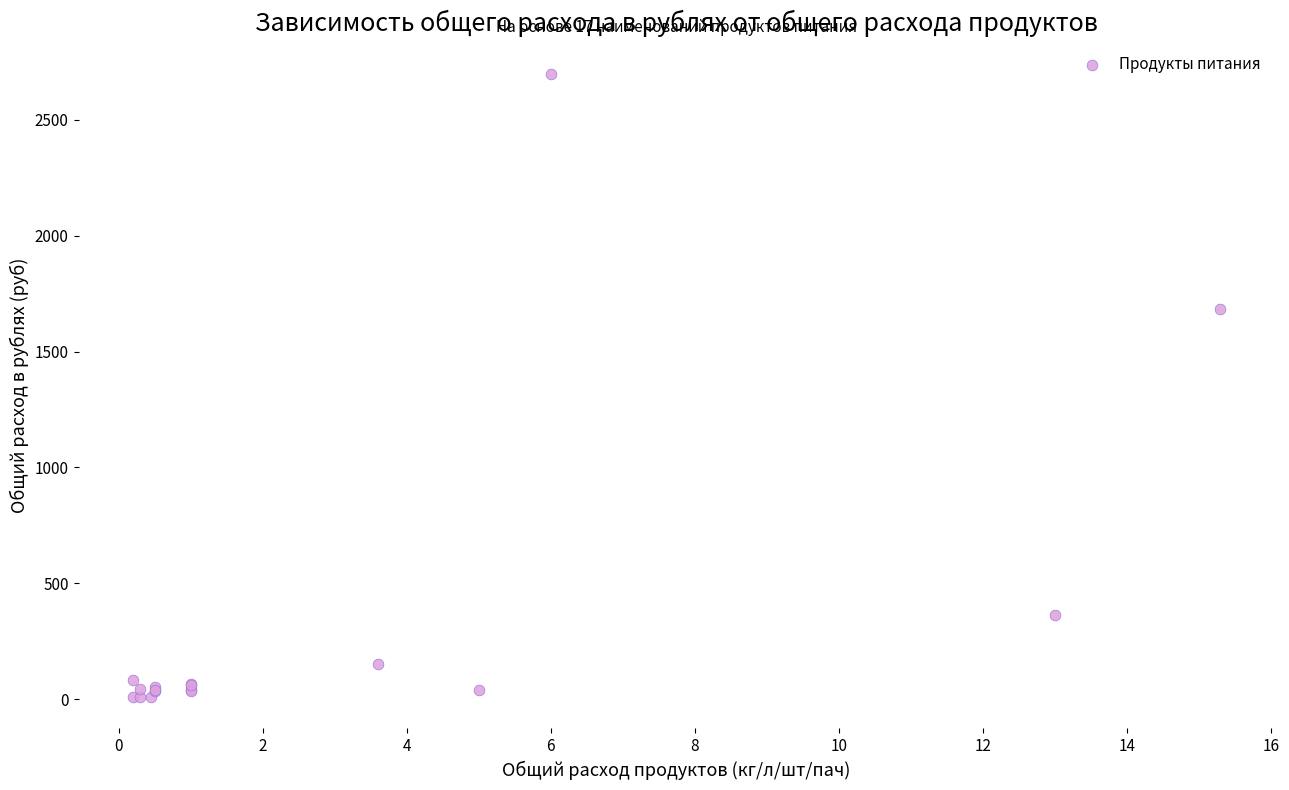

What Y value in the scatter plot is closest to 1353?

1683.0